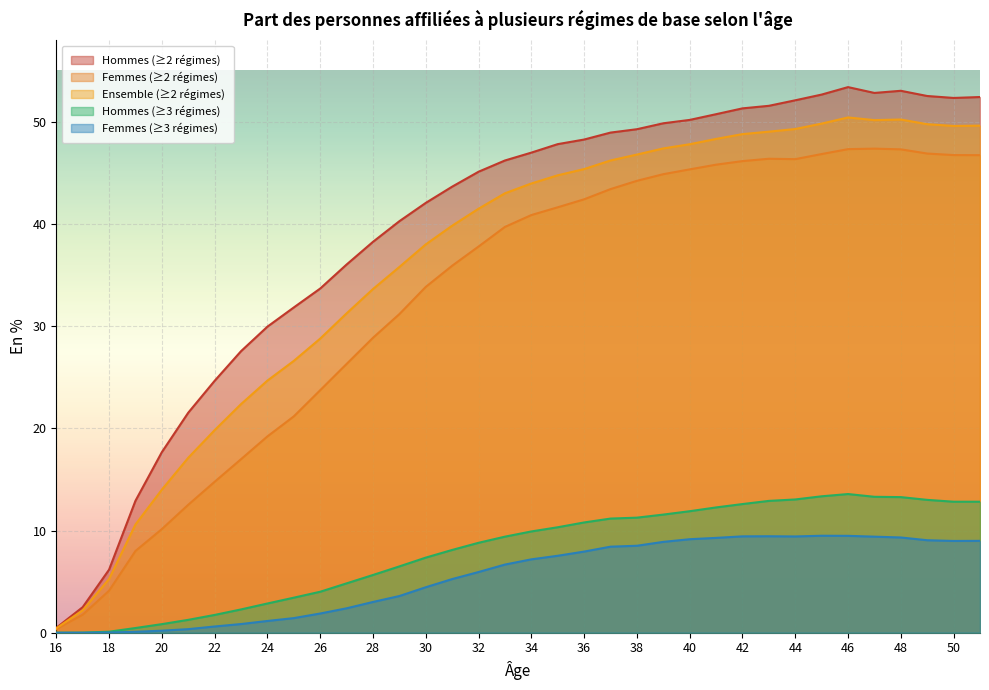

Is the value of Hommes (≥3 régimes) at 25 greater than the value of Femmes (≥3 régimes) at 35?

No